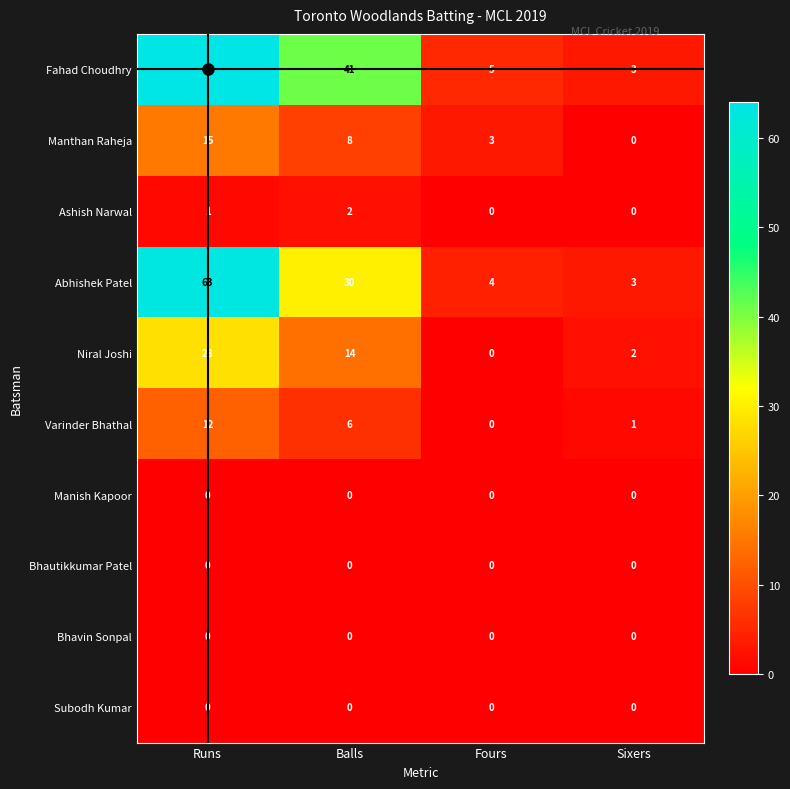

What is the greatest value displayed?

64